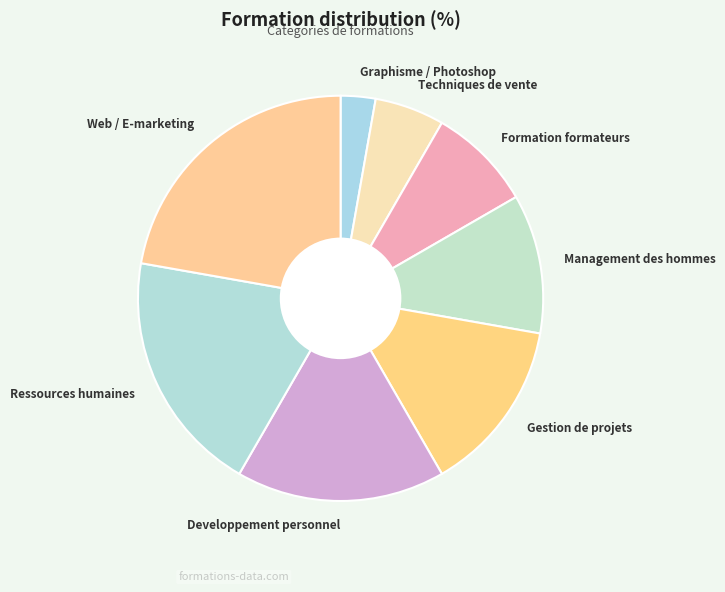

Count the number of slices in the pie.

8